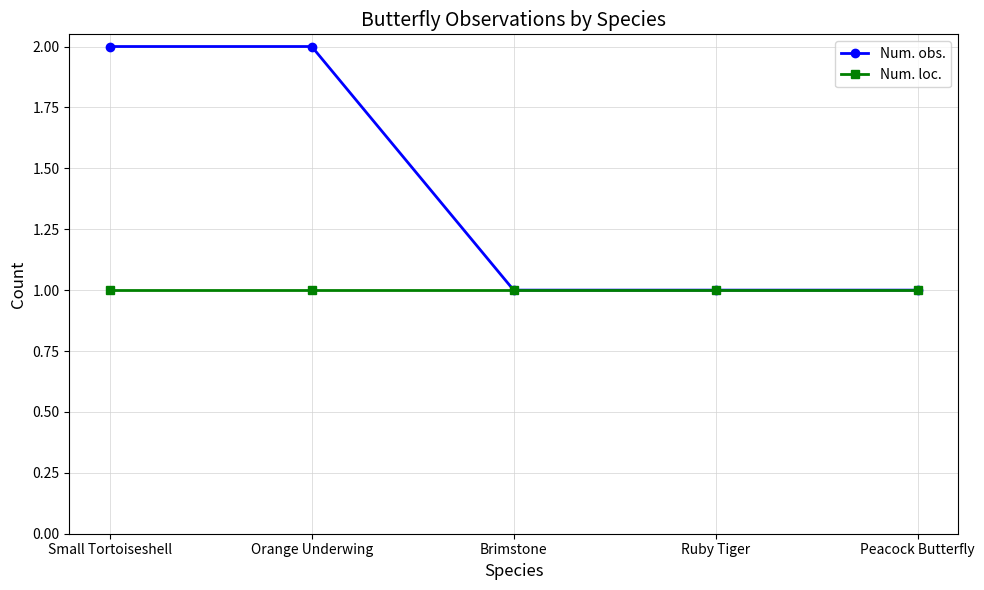

Does the chart have visible grid lines?

Yes